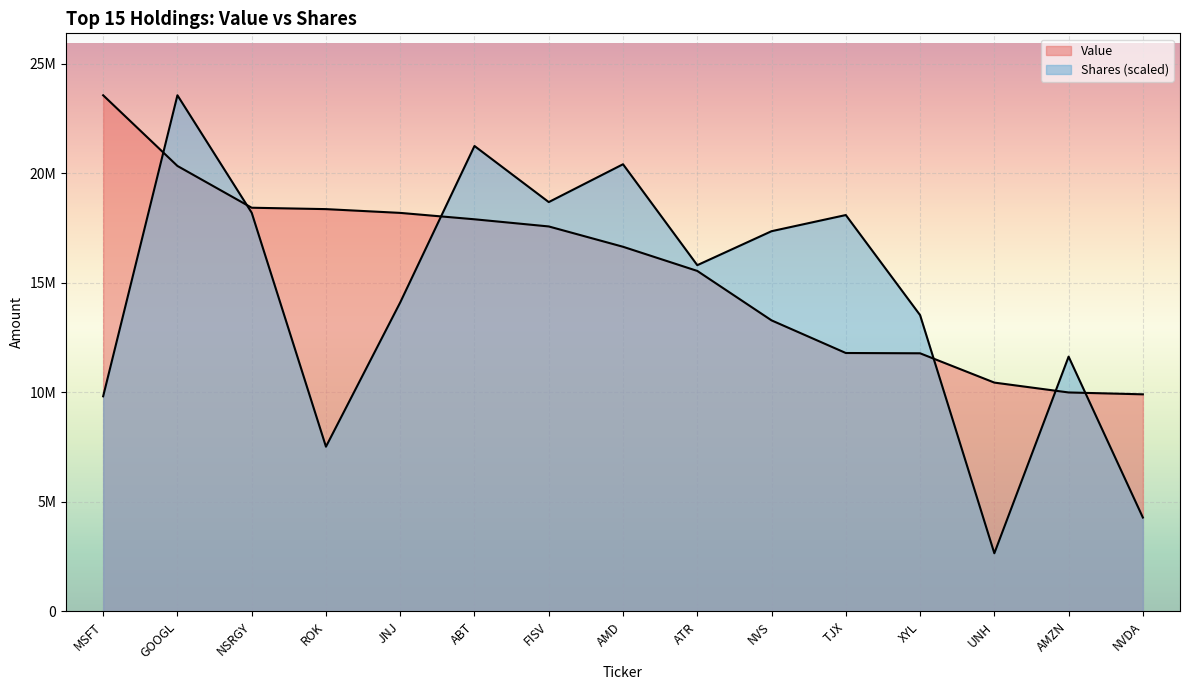

Which has a higher value, AMD or NVS?

AMD